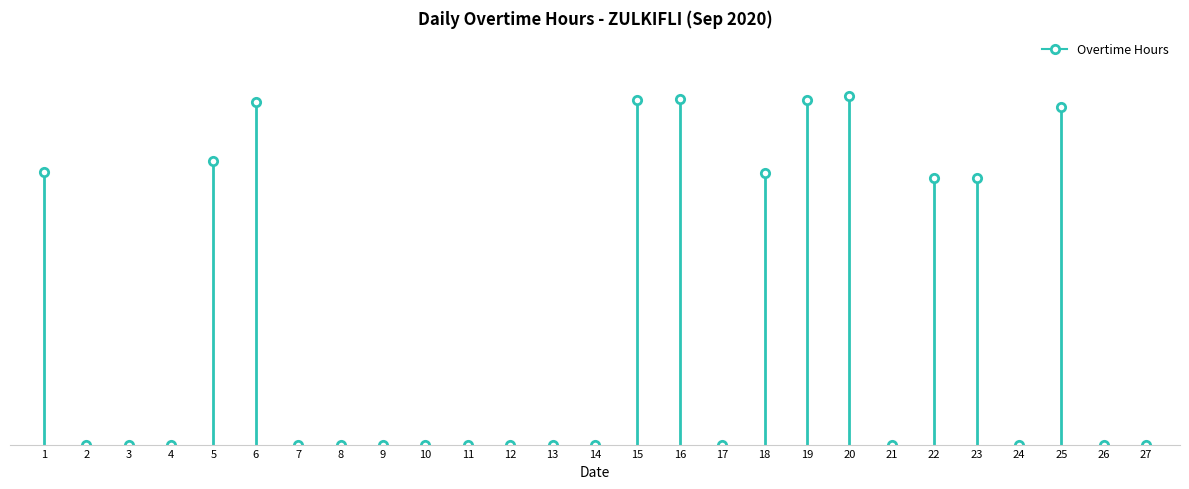

At which label is the value closest to 7?

22